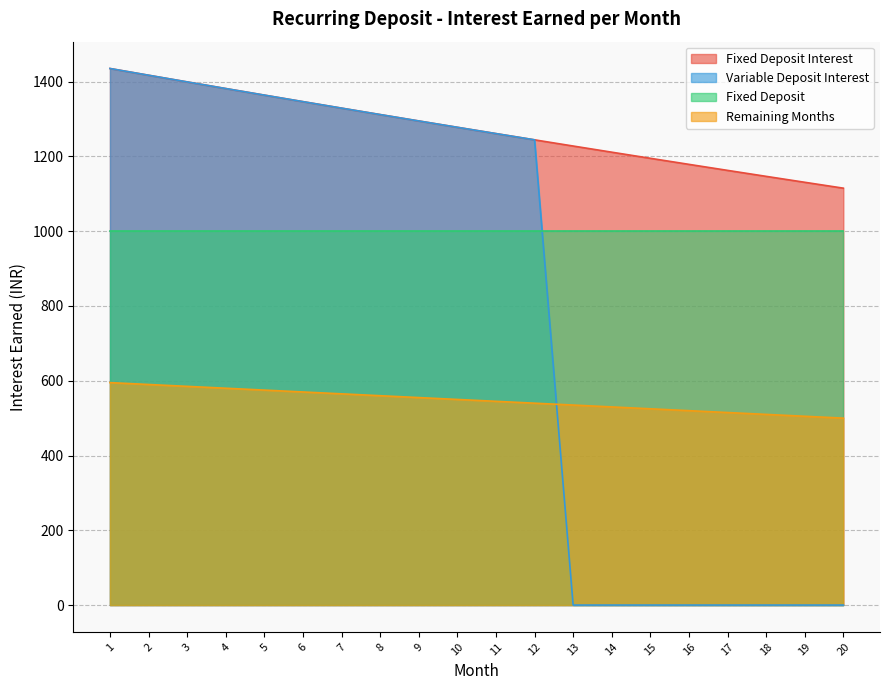

At 20, list the series in order from smallest to largest.

Variable Deposit Interest, Remaining Months, Fixed Deposit, Fixed Deposit Interest